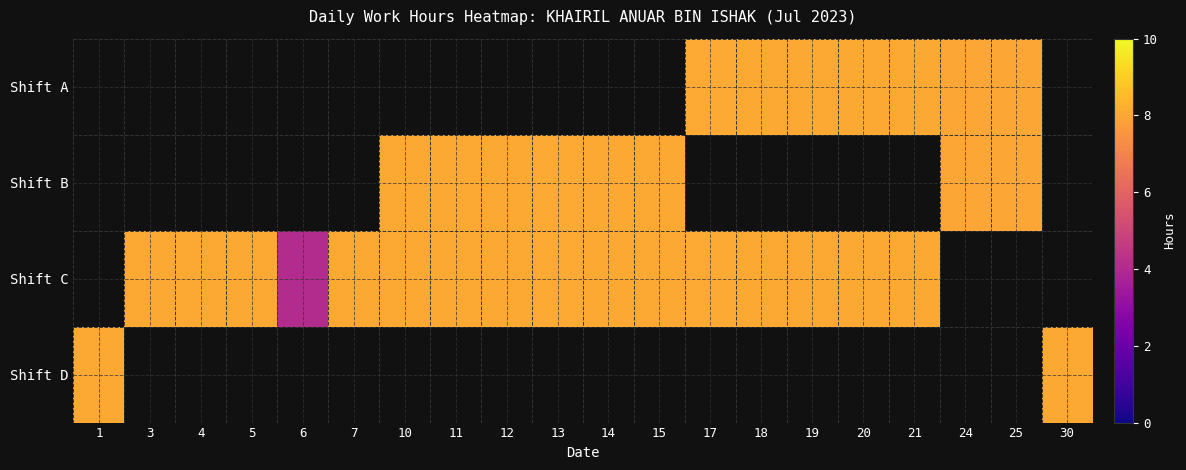

What is the minimum value shown in the chart?

4.1